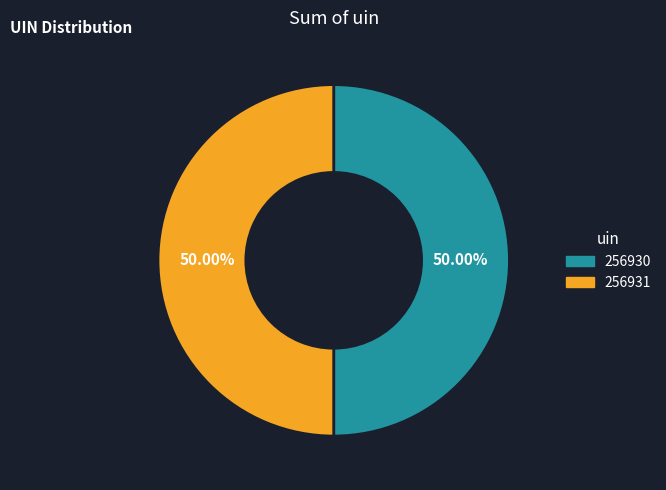

Do 256930 and 256931 together represent more than half of the pie?

Yes